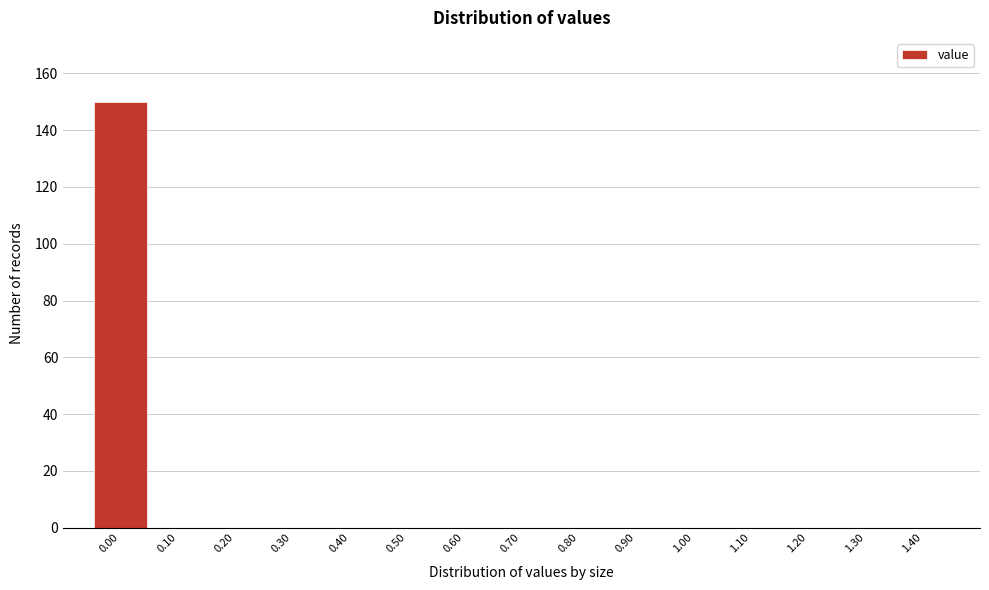

Reading left to right, extract all data points from this chart.

0.00=150	0.10=0	0.20=0	0.30=0	0.40=0	0.50=0	0.60=0	0.70=0	0.80=0	0.90=0	1.00=0	1.10=0	1.20=0	1.30=0	1.40=0